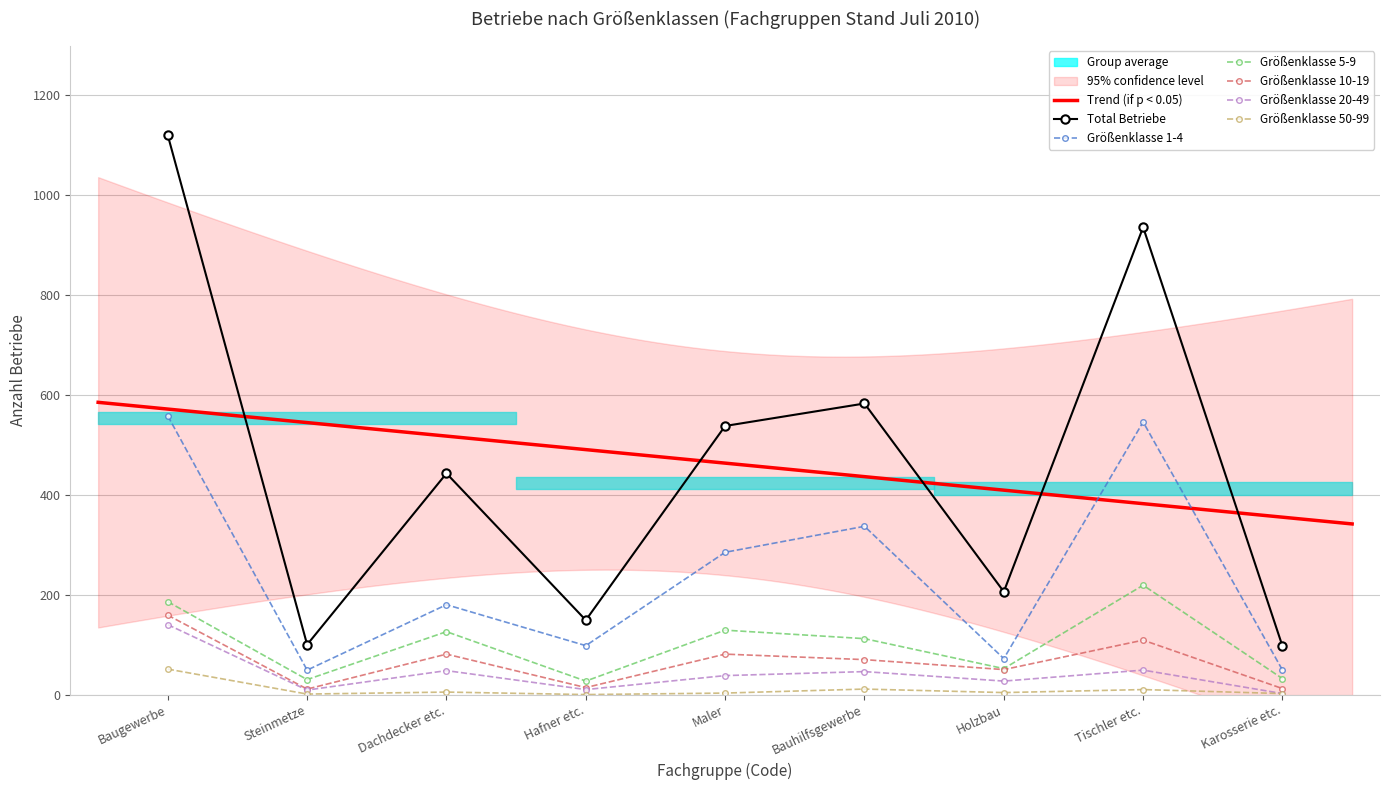

True or false: Total Betriebe and Größenklasse 1-4 cross at least once.

False